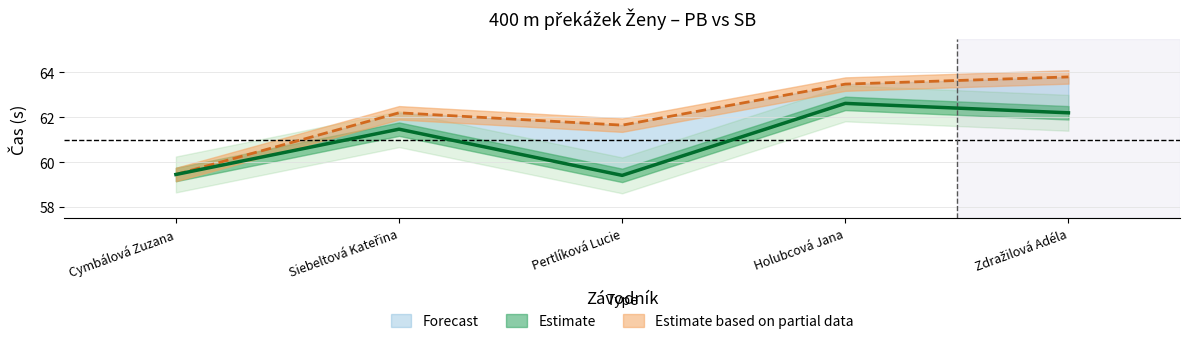

At which label does SB first exceed 62?

Siebeltová Kateřina